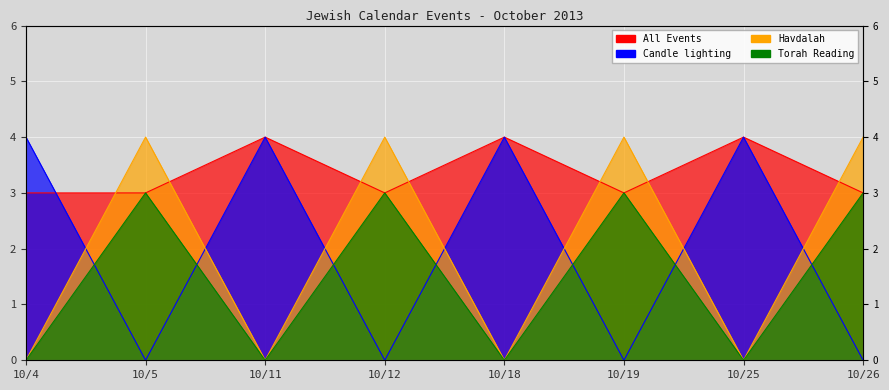

Is it true that Candle lighting equals -2 at 10/19?

False